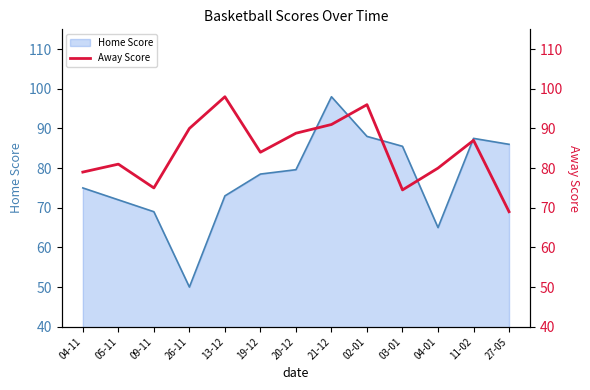

Which category has the lowest value in the Home Score series?

26-11